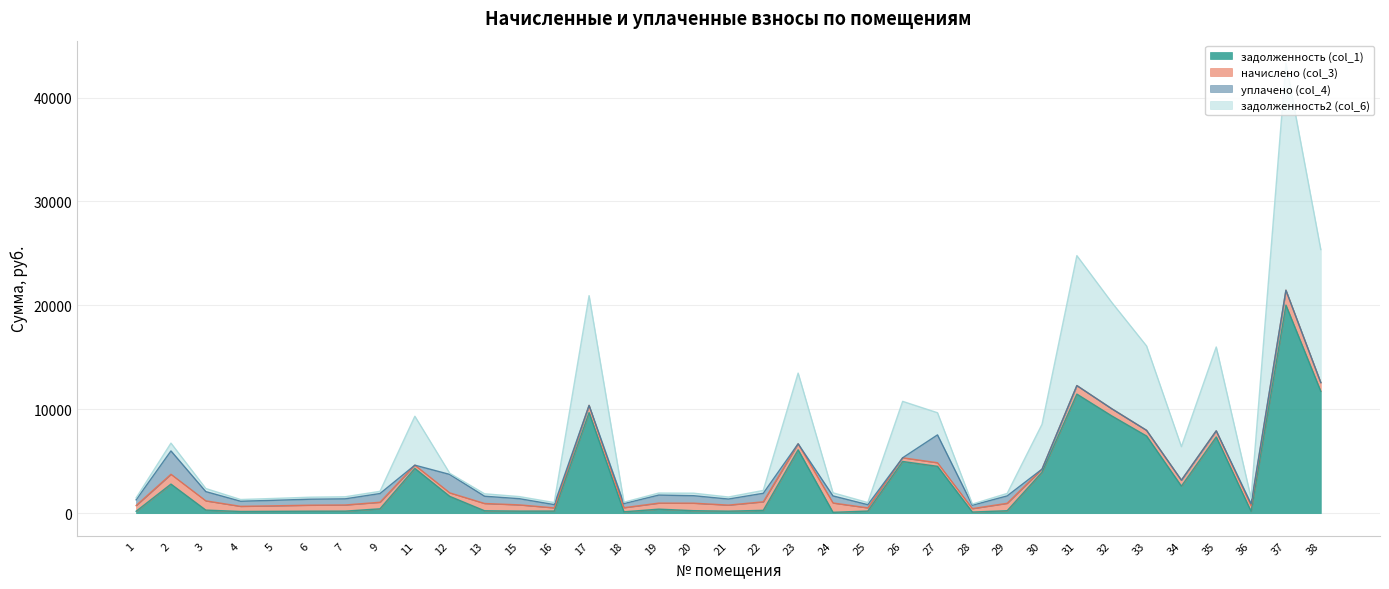

True or false: задолженность2 (col_6) and задолженность (col_1) intersect in this chart.

False